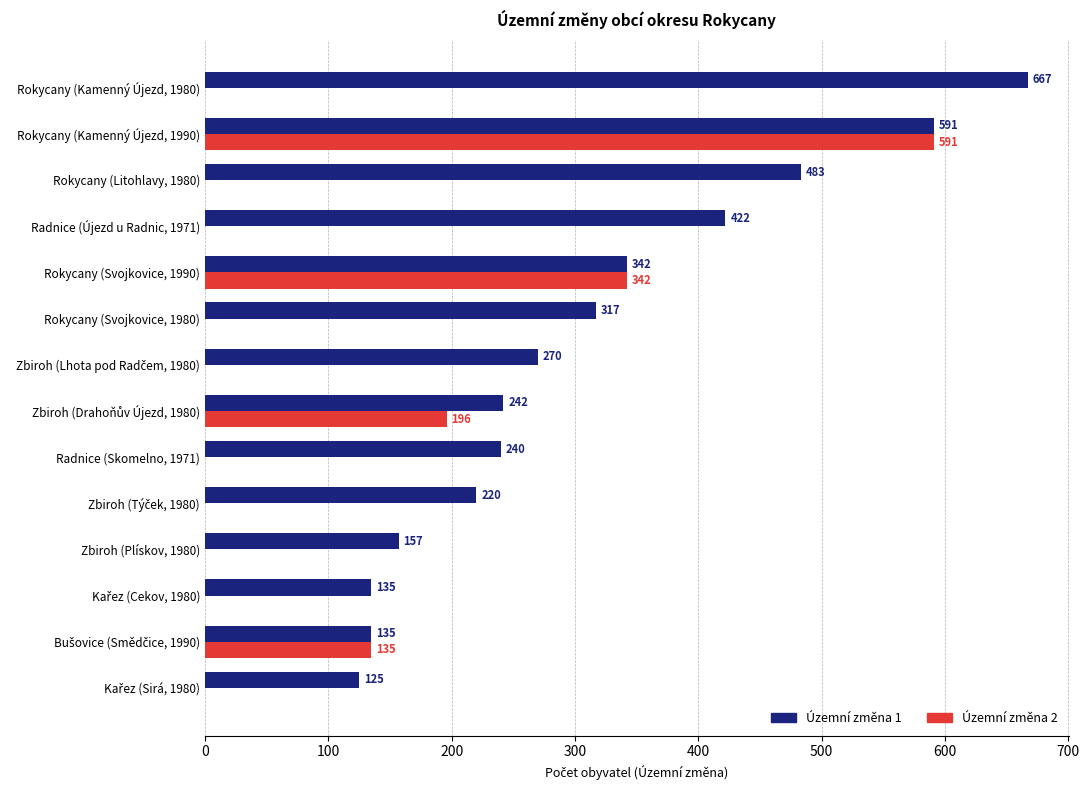

What is the maximum value for Územní změna 2?

591